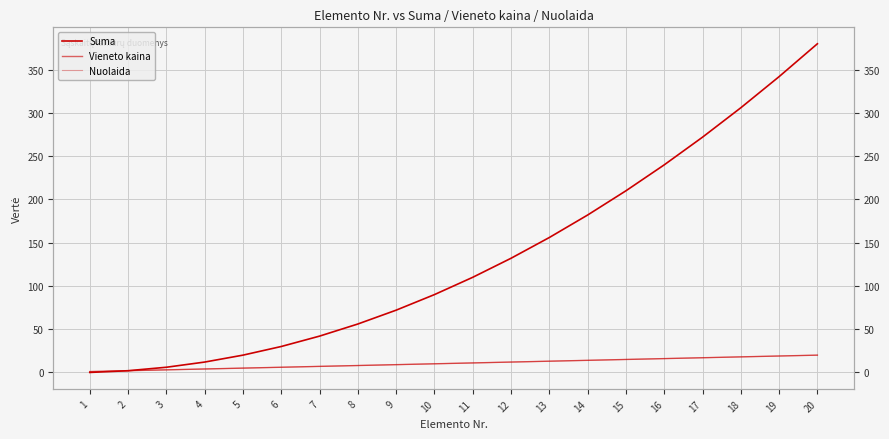

True or false: Nuolaida and Vieneto kaina cross at least once.

False